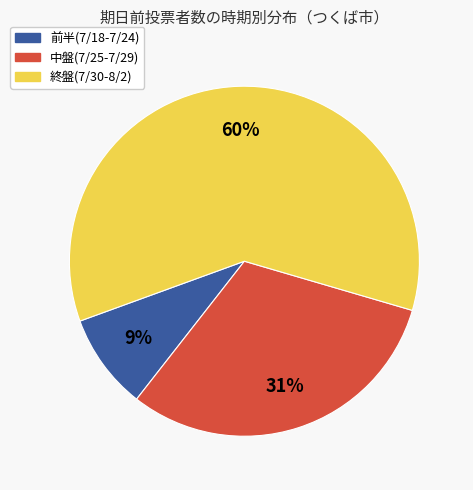

Is there any slice that represents more than half of the pie?

Yes